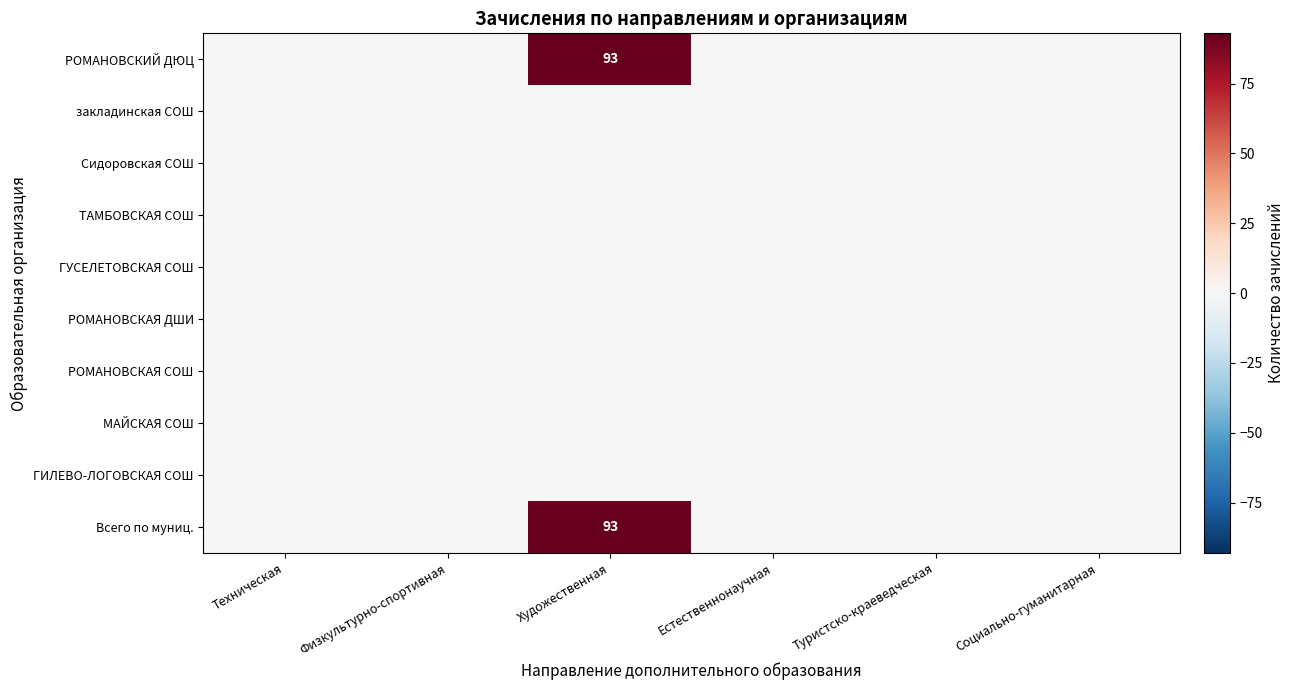

At which category is the sum across all series the highest?

Художественная